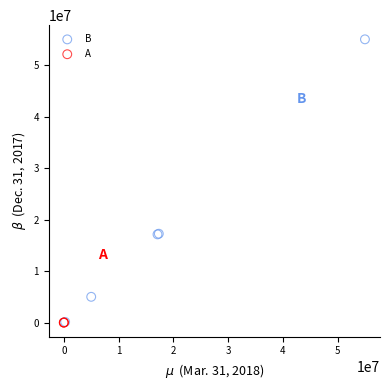

Which series has the largest Y range (max minus min)?

B